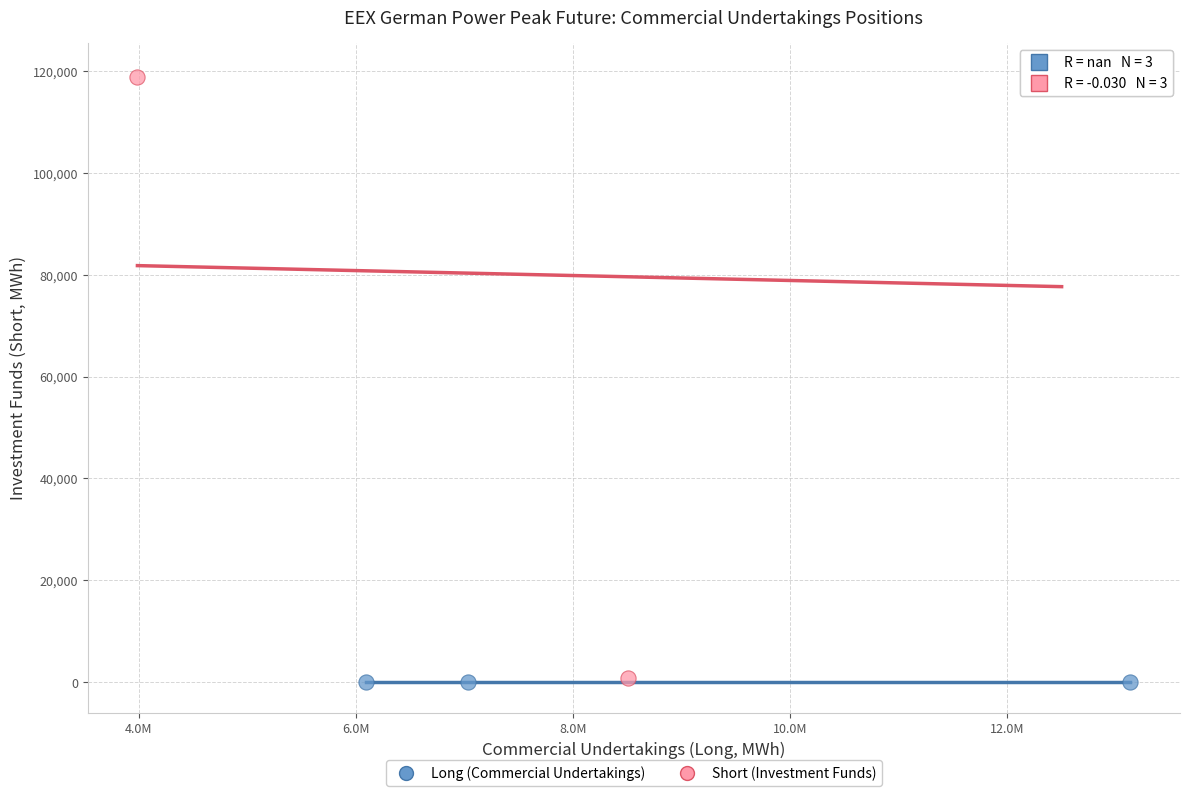

Which series reaches the maximum Y coordinate?

Short (Investment Funds)